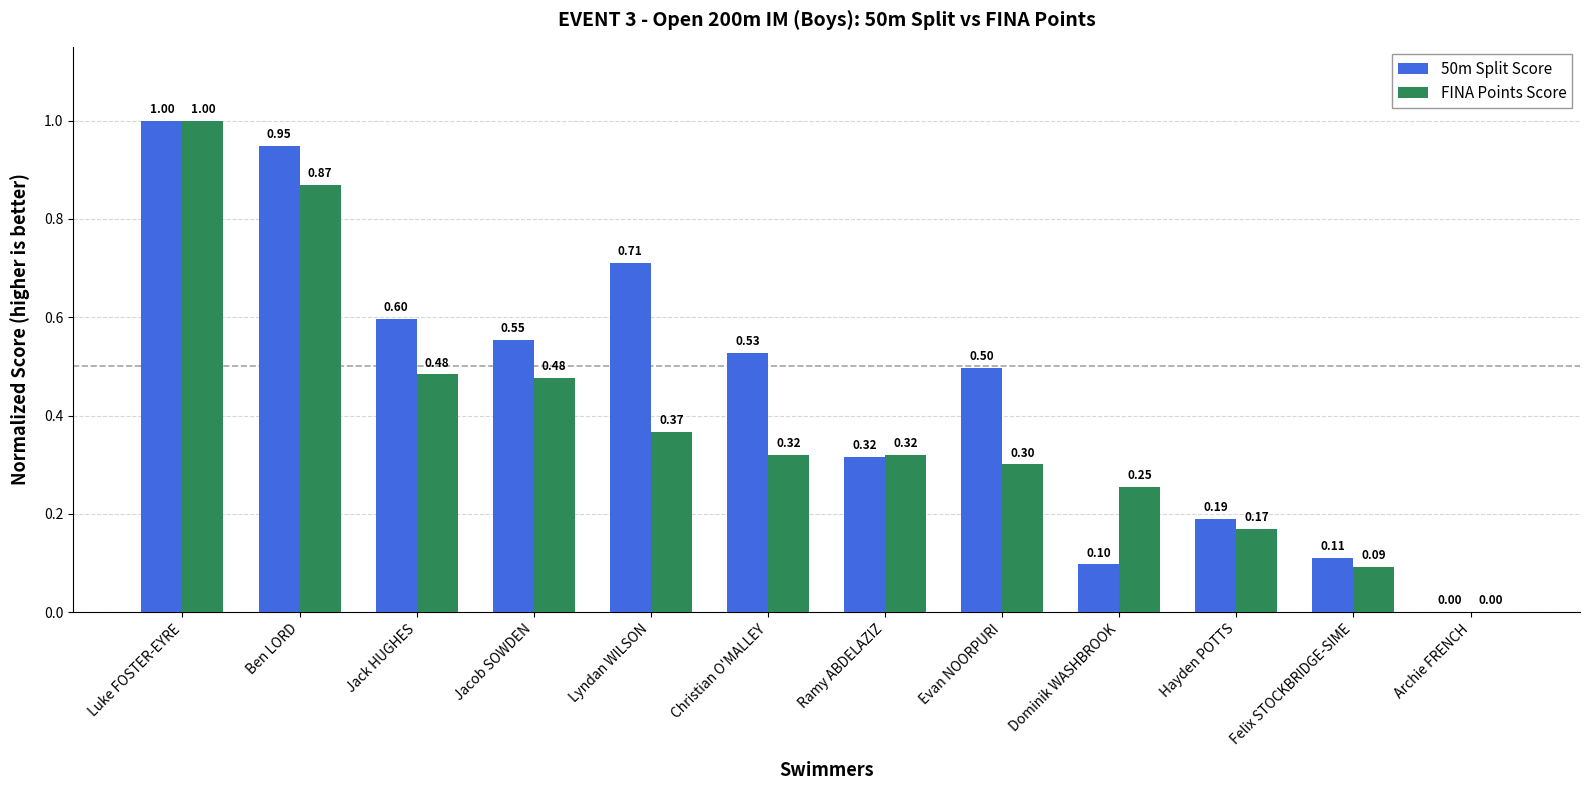

What is the sum of all 50m Split Score values?

5.5